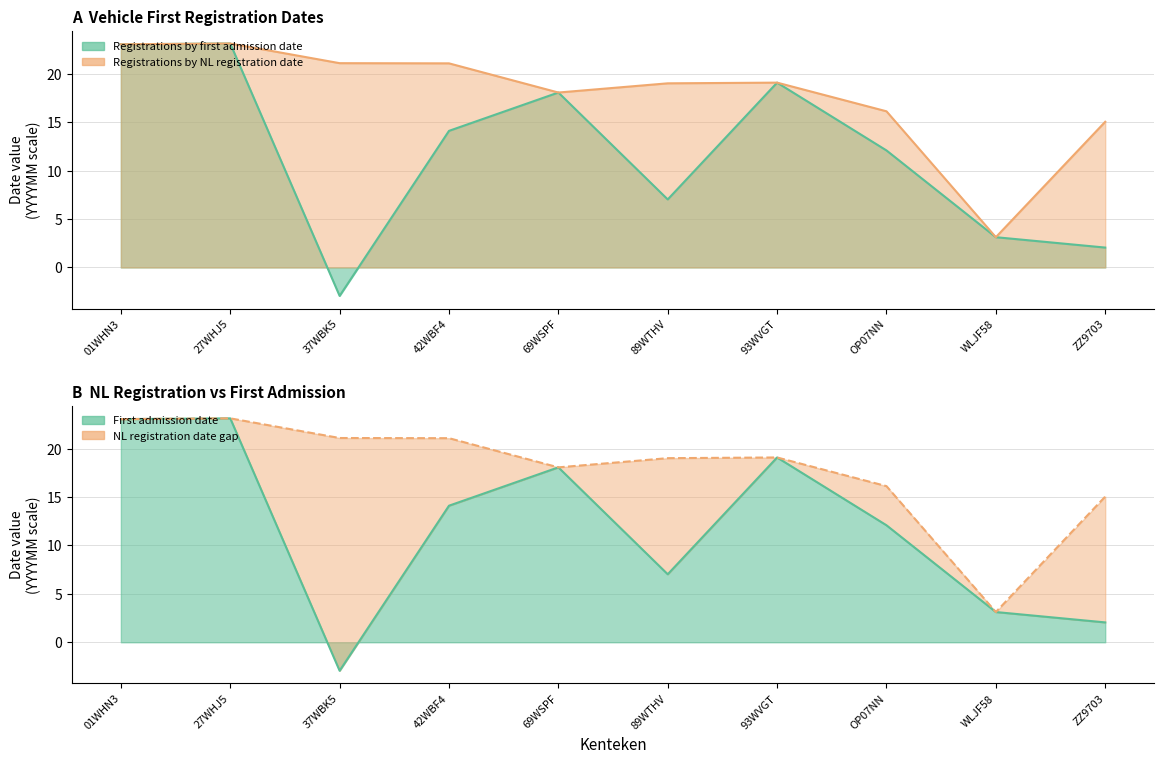

What is the difference between the second highest and second lowest values in the Registrations by NL registration date series?

8.0